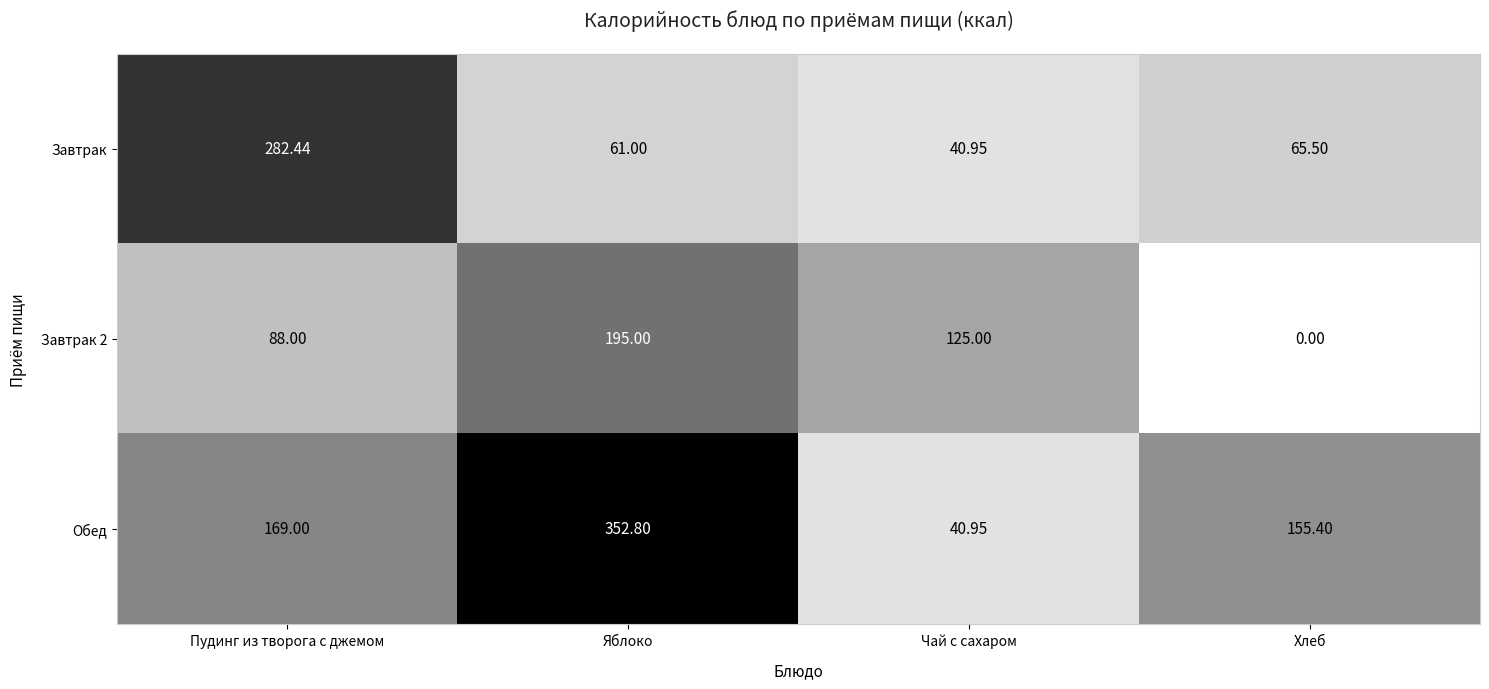

List the labels in order of Обед value, largest first.

Яблоко, Пудинг из творога с джемом, Хлеб, Чай с сахаром